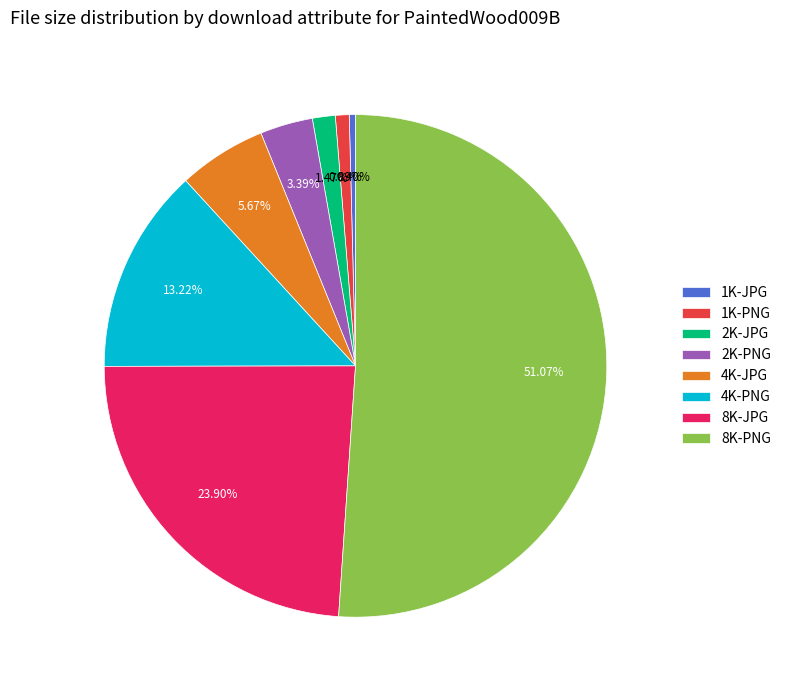

To the nearest percent, what is the combined percentage of 2K-PNG and 8K-PNG?

54%